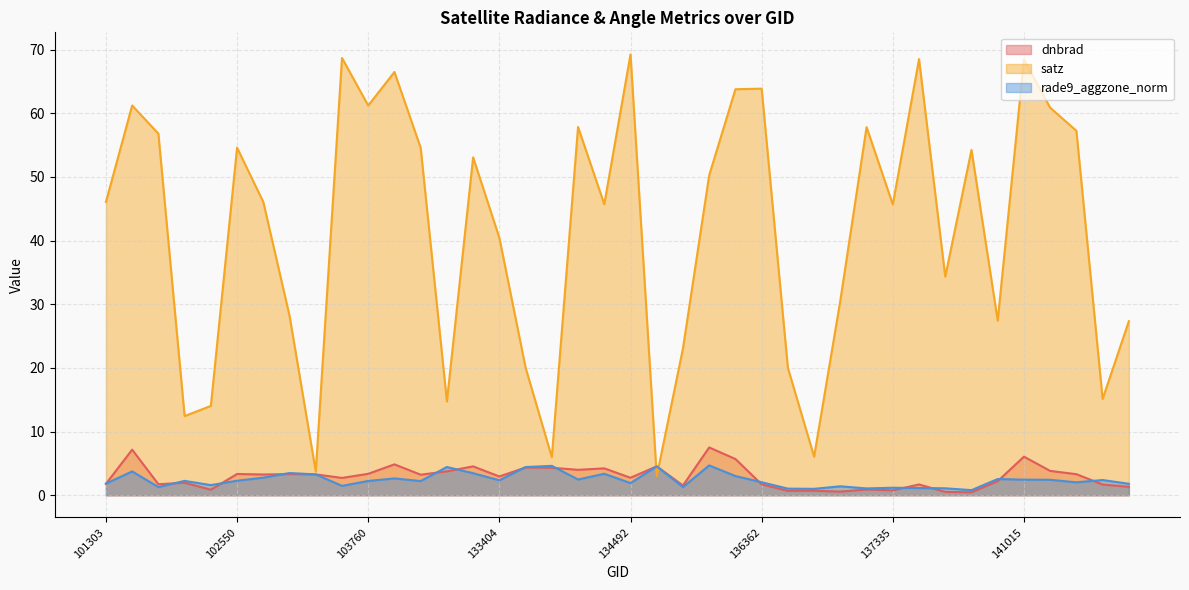

What is the minimum value shown in the chart?

0.5